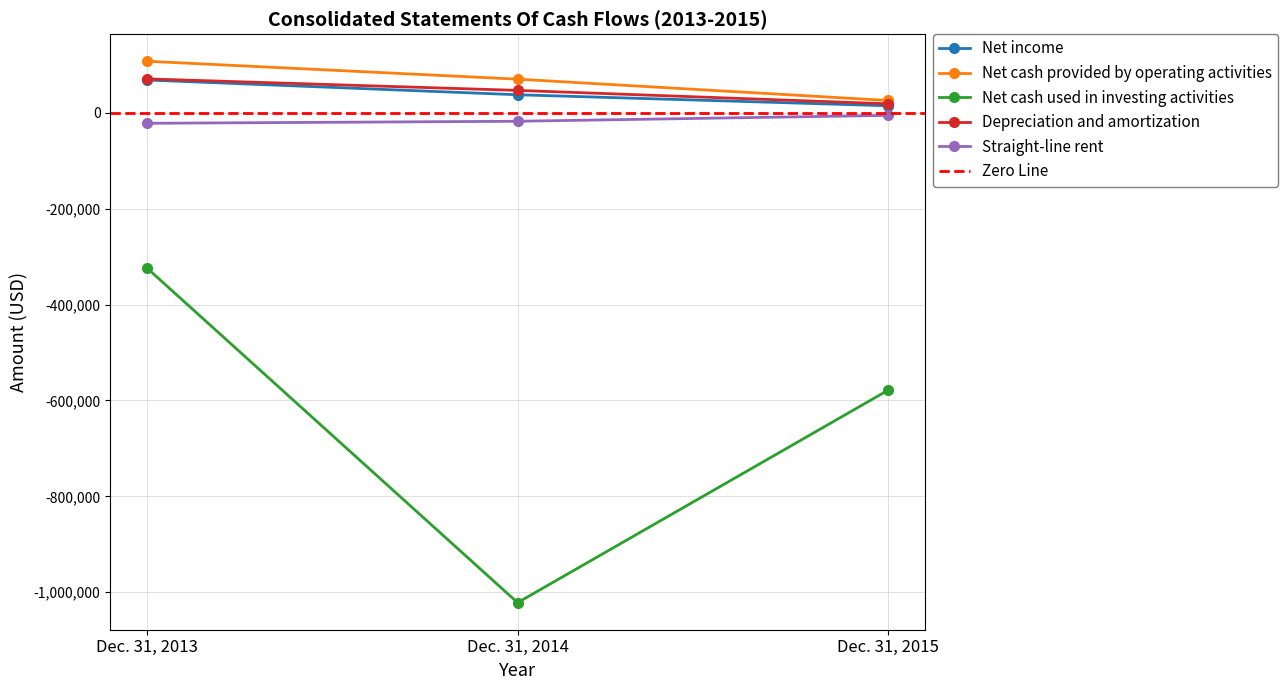

Which category has the lowest value in the Net income series?

Dec. 31, 2015